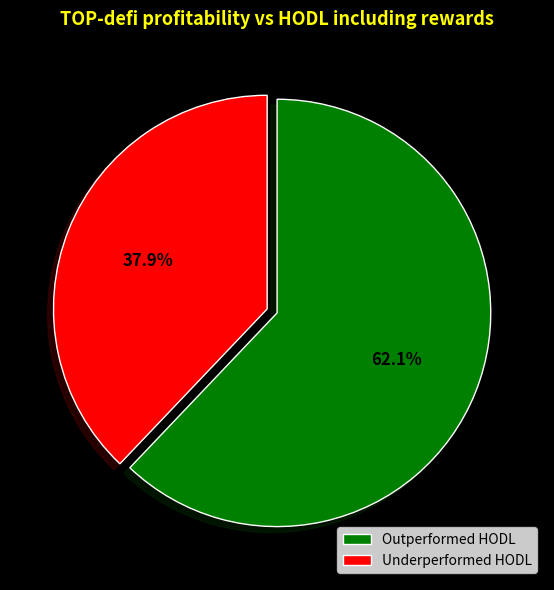

Rank the categories by value from highest to lowest.

Outperformed HODL, Underperformed HODL